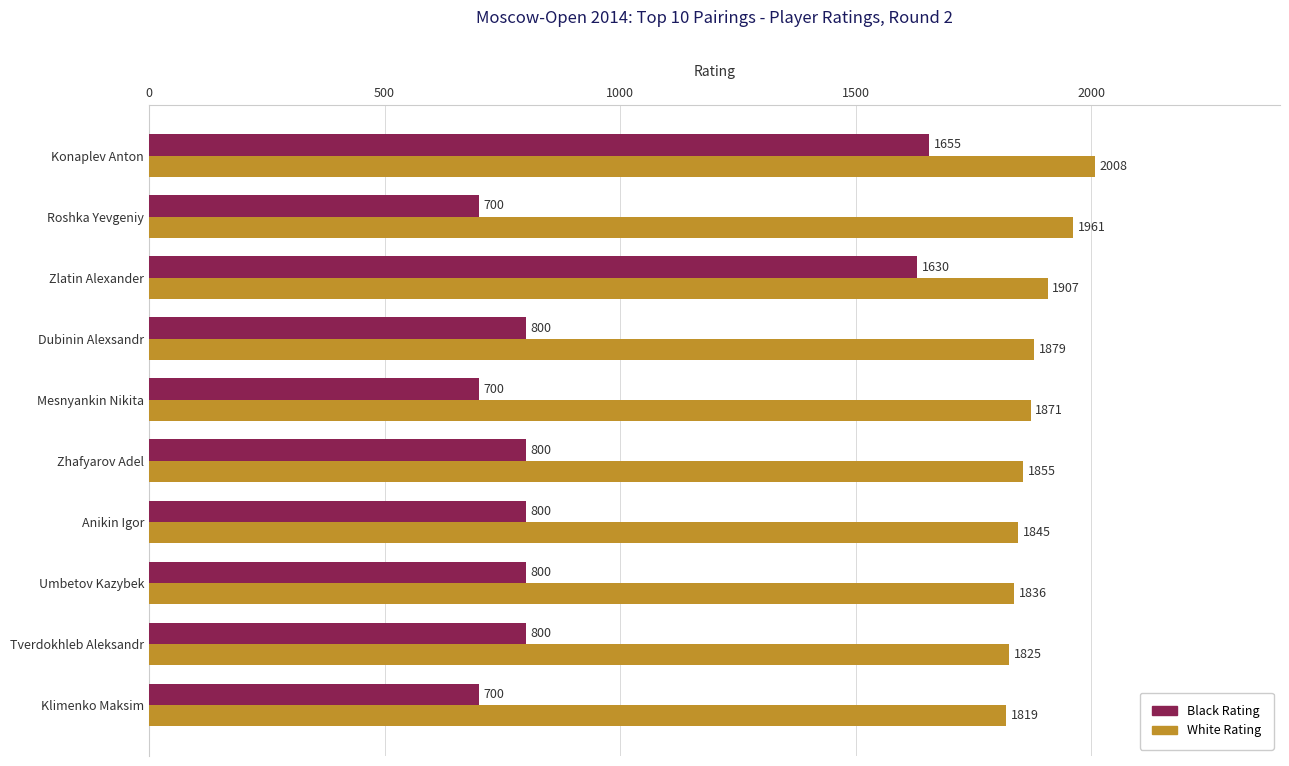

What value does the Black Rating series have at Zlatin Alexander, to the nearest 10?

1630